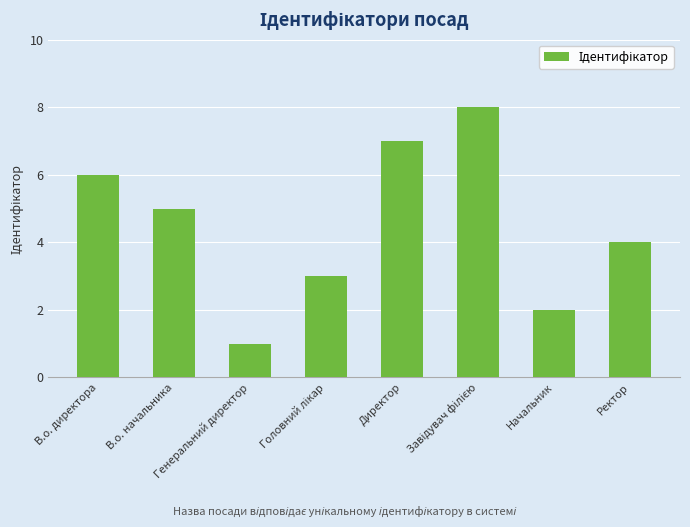

What is the sum of the values at Ректор and В.о. директора?

10